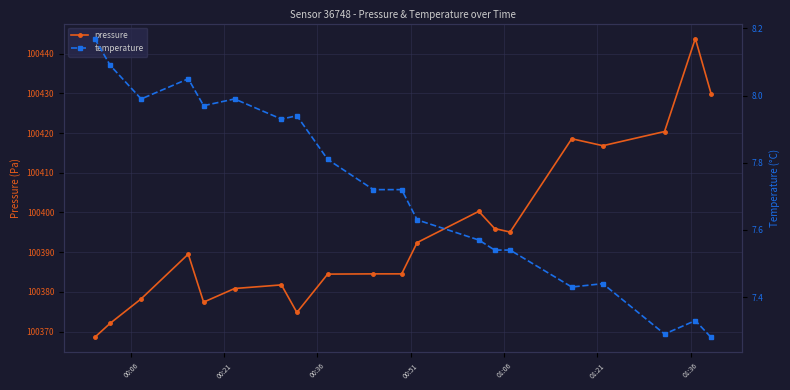

What is the value of the pressure point at the 11th from the left?

100384.5